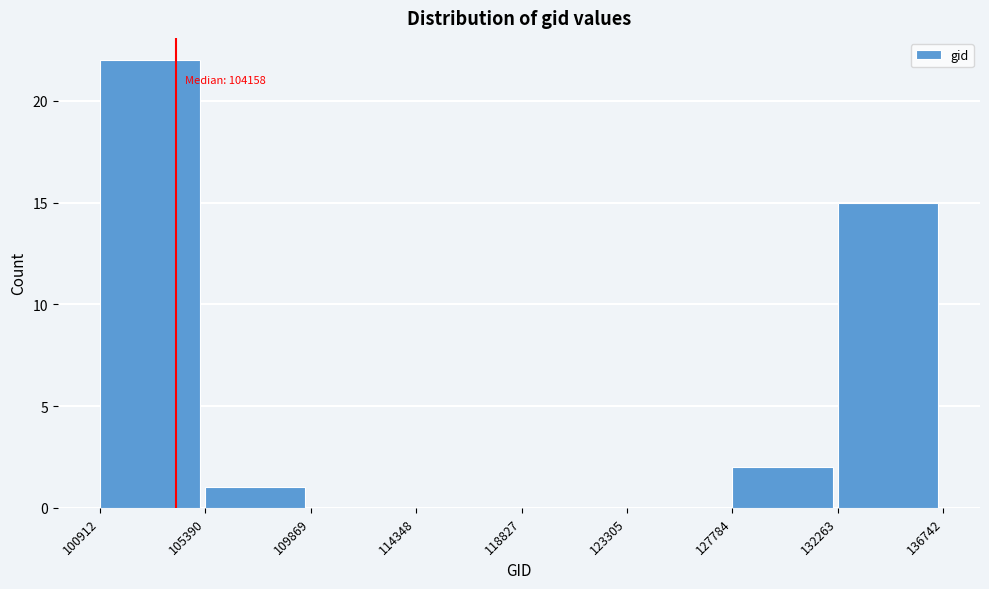

Over which range of the x-axis is the bar tallest?

100912 to 105390